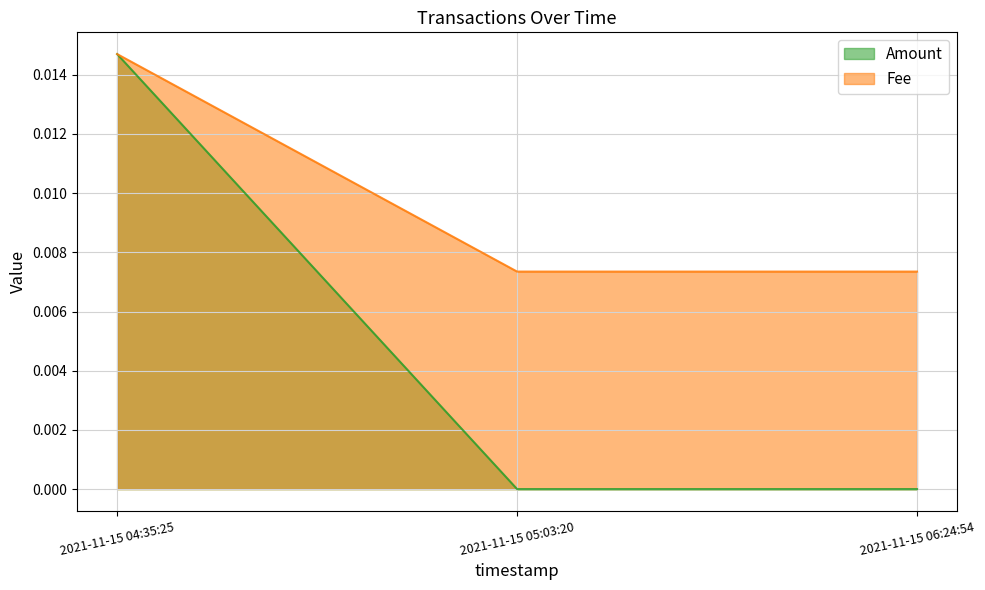

Which label corresponds to the smallest value in the chart?

2021-11-15 05:03:20